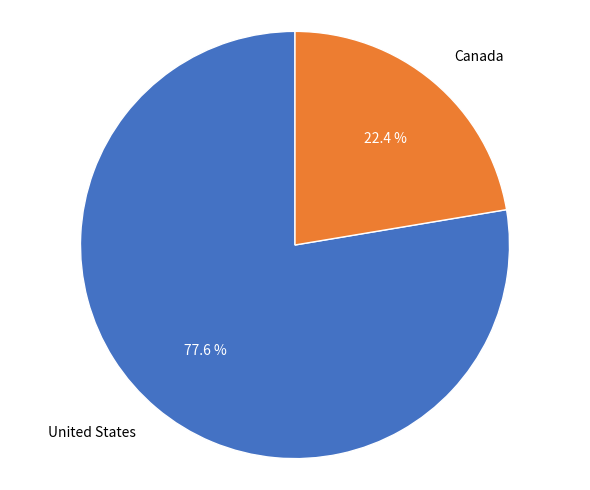

What portion of the pie excludes Canada?

77.6%